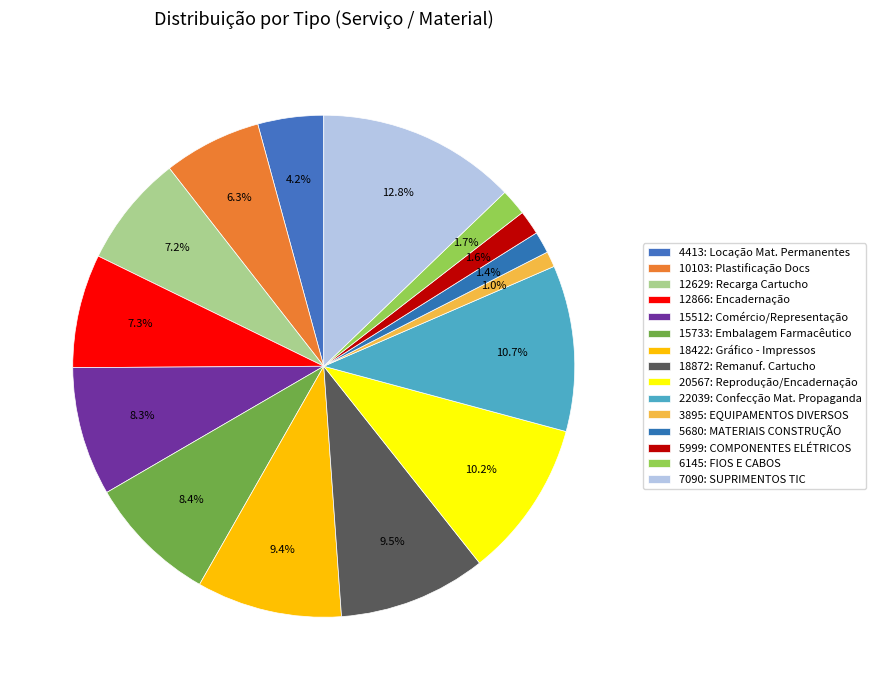

Which category has the smallest portion of the pie?

3895: EQUIPAMENTOS DIVERSOS